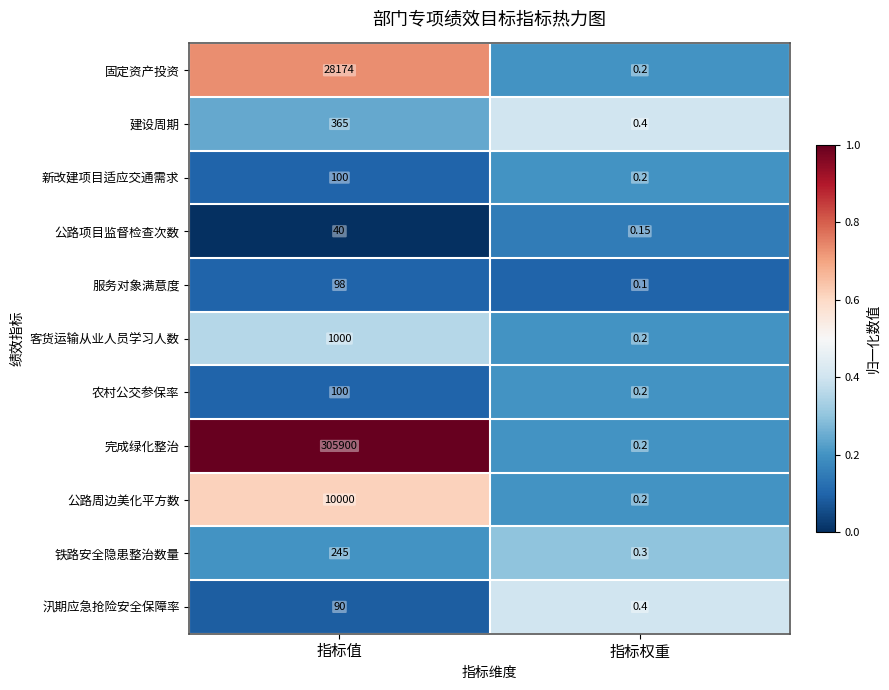

At which label does 服务对象满意度 reach its peak?

指标值